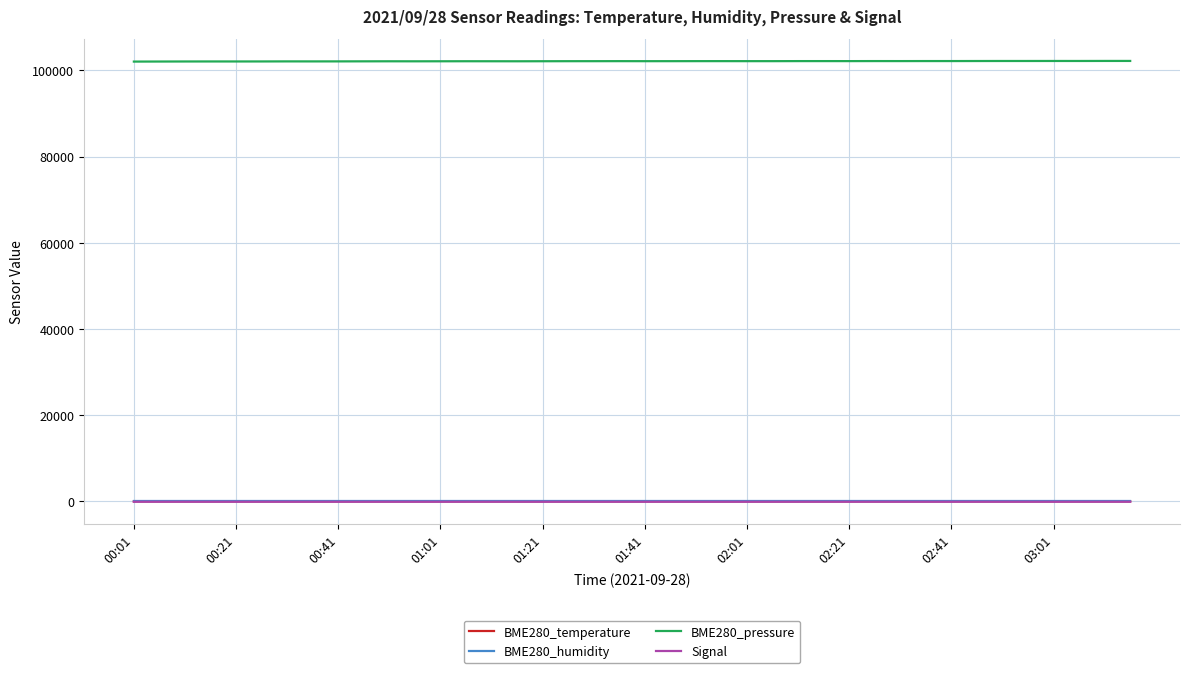

True or false: BME280_pressure and BME280_temperature cross at least once.

False